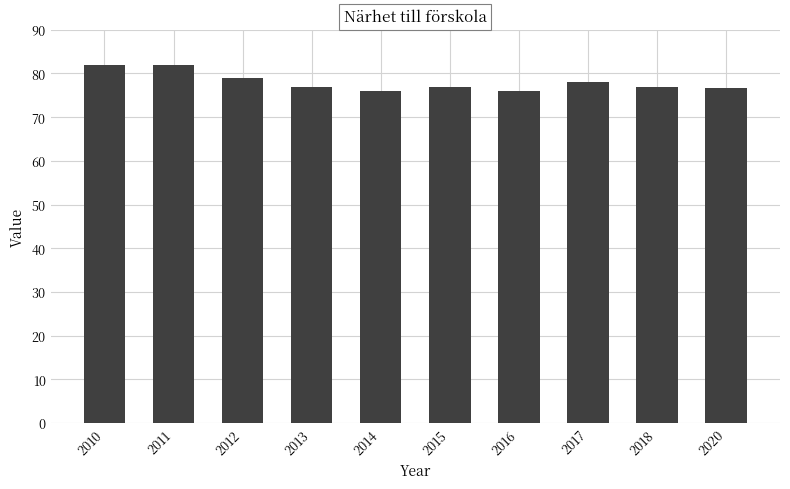

What is the difference between the maximum and second lowest values?

6.0